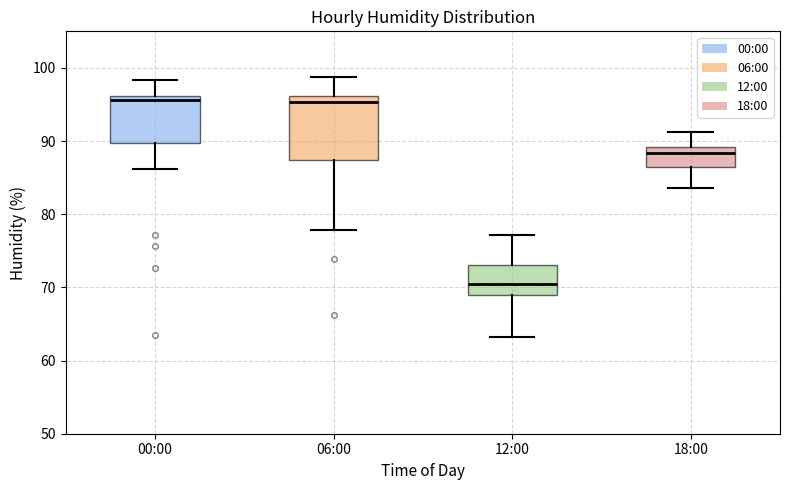

Reading left to right, read every box against the y-axis: the position of its median line, the range the box covers, and the ends of its whiskers. The values are not printed on the chart, so give them approximately, as read against the axis.

00:00: median 96 (just below the box's upper edge), box 90 to 96, whiskers 86 to 98
06:00: median 95, box 87 to 96, whiskers 78 to 99
12:00: median 71, box 69 to 73, whiskers 63 to 77
18:00: median 88, box 86 to 89, whiskers 84 to 91